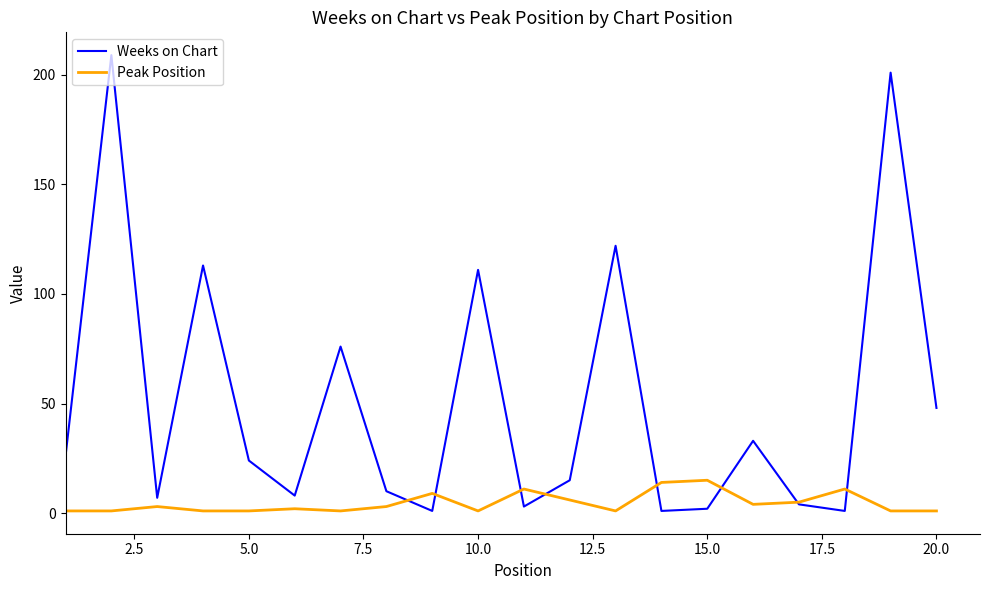

Reading left to right, list all the values displayed in this chart.

Weeks on Chart: 26	209	7	113	24	8	76	10	1	111	3	15	122	1	2	33	4	1	201	48
Peak Position: 1	1	3	1	1	2	1	3	9	1	11	6	1	14	15	4	5	11	1	1